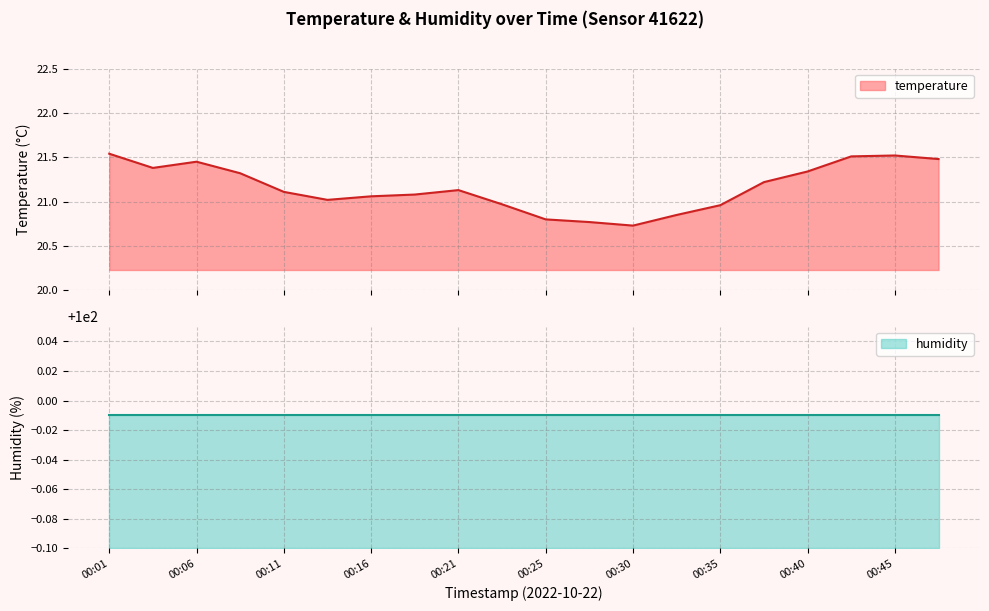

The chart shows a value of 29.6 at 00:06. True or false?

False